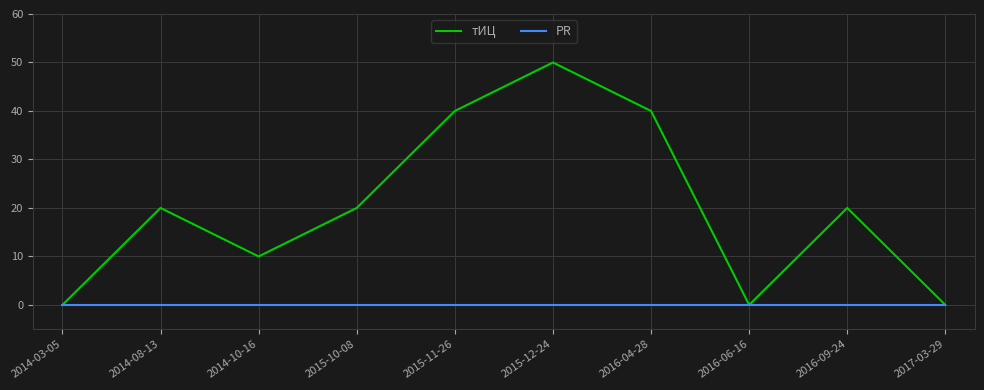

Which series has the widest spread of values?

тИЦ